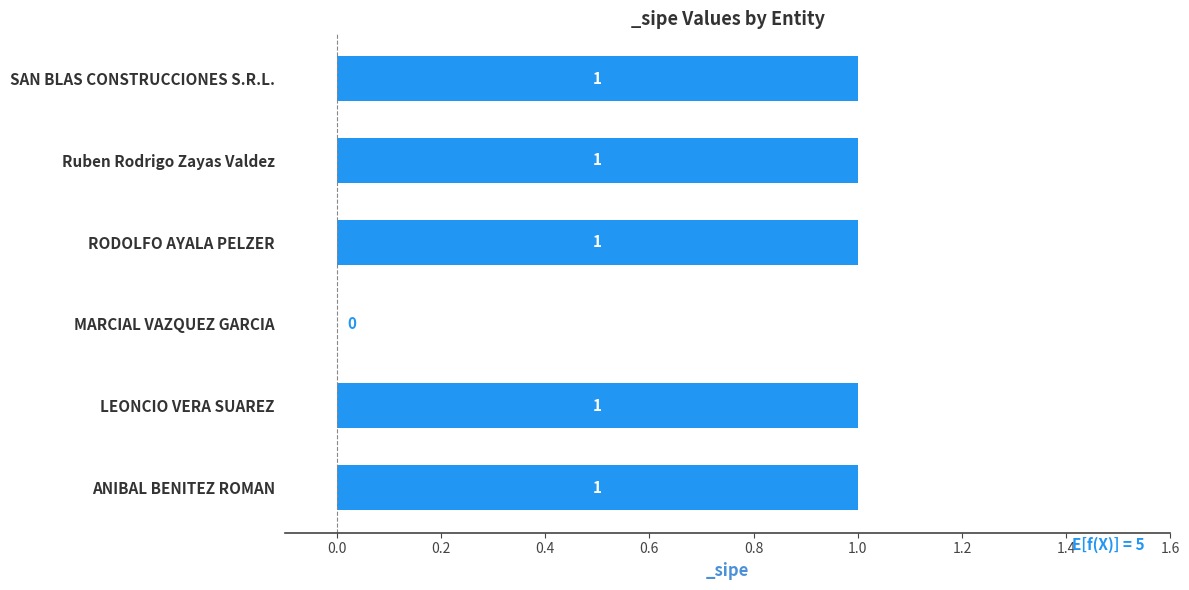

The chart shows a value of 2 at ANIBAL BENITEZ ROMAN. True or false?

False